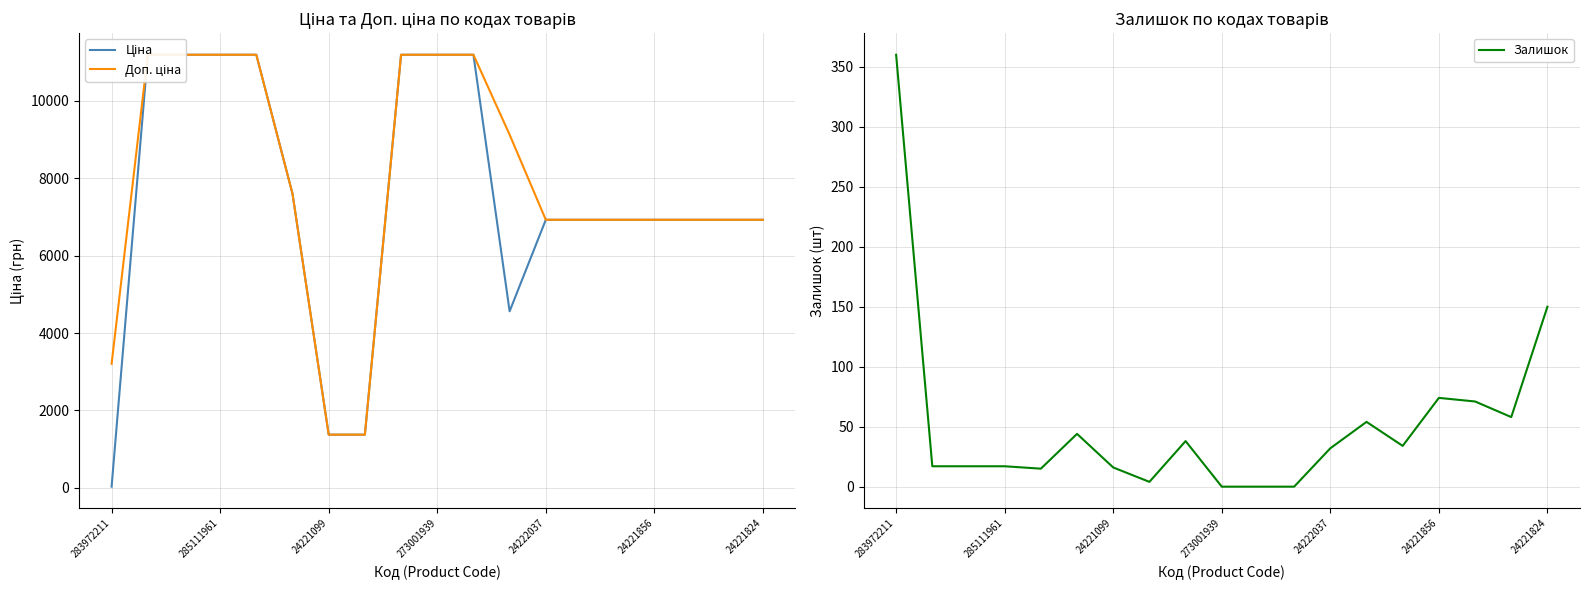

What are all the series names shown in the legend?

Ціна, Доп. ціна, Залишок